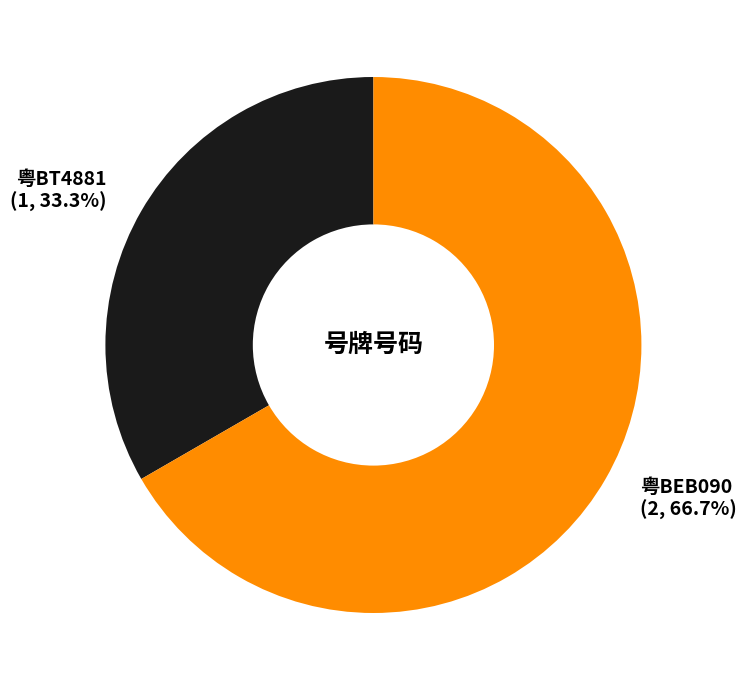

True or false: 粤BEB090 accounts for 53% of the total.

False